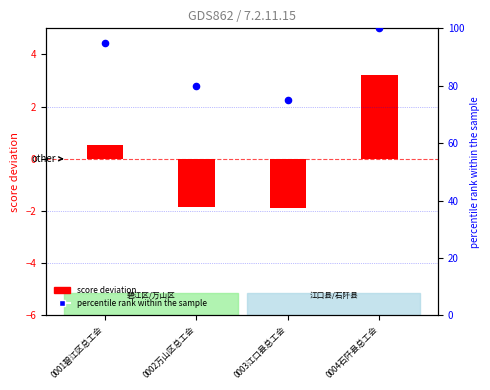

Which series has the largest total across all categories?

percentile rank within the sample